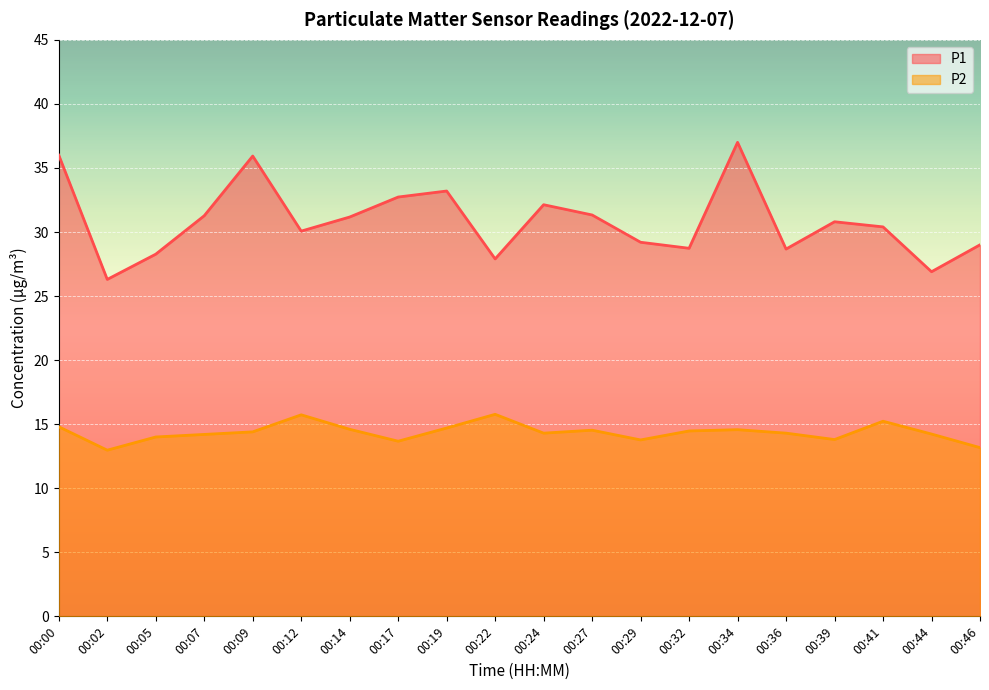

How many distinct data groups are displayed?

2